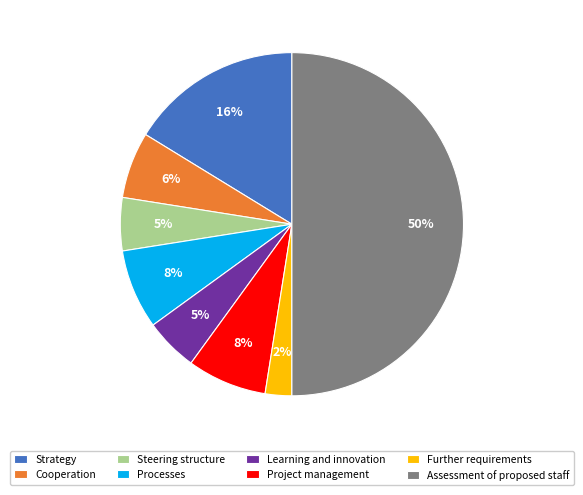

Is it true that Steering structure is 5% of the pie?

True